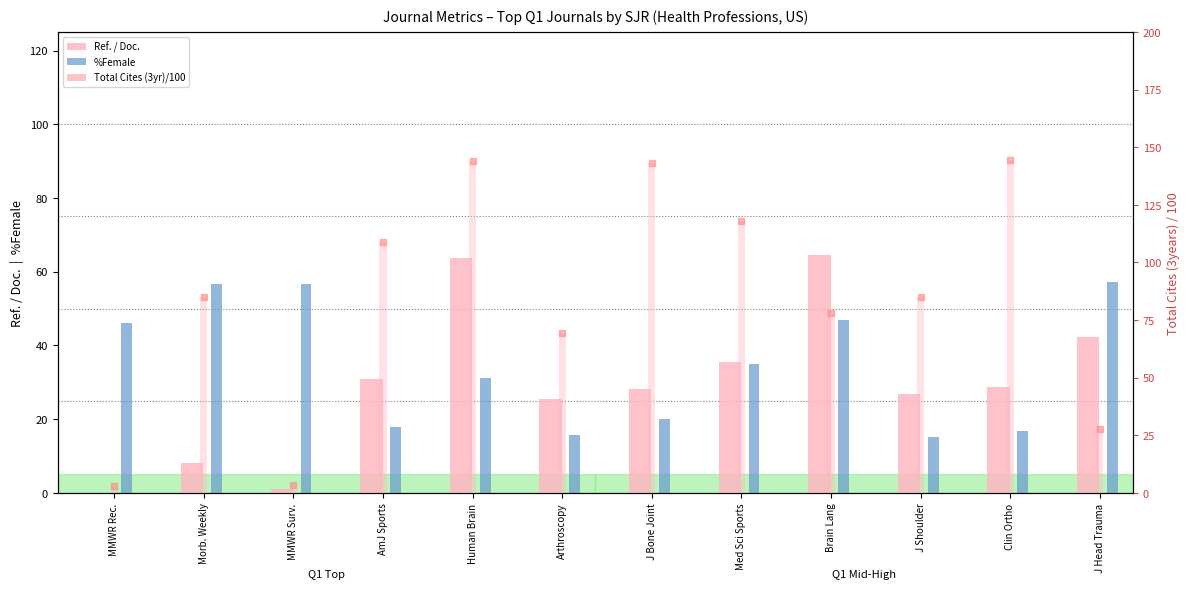

What is the difference between the highest and lowest values at MMWR Rec.?

46.1